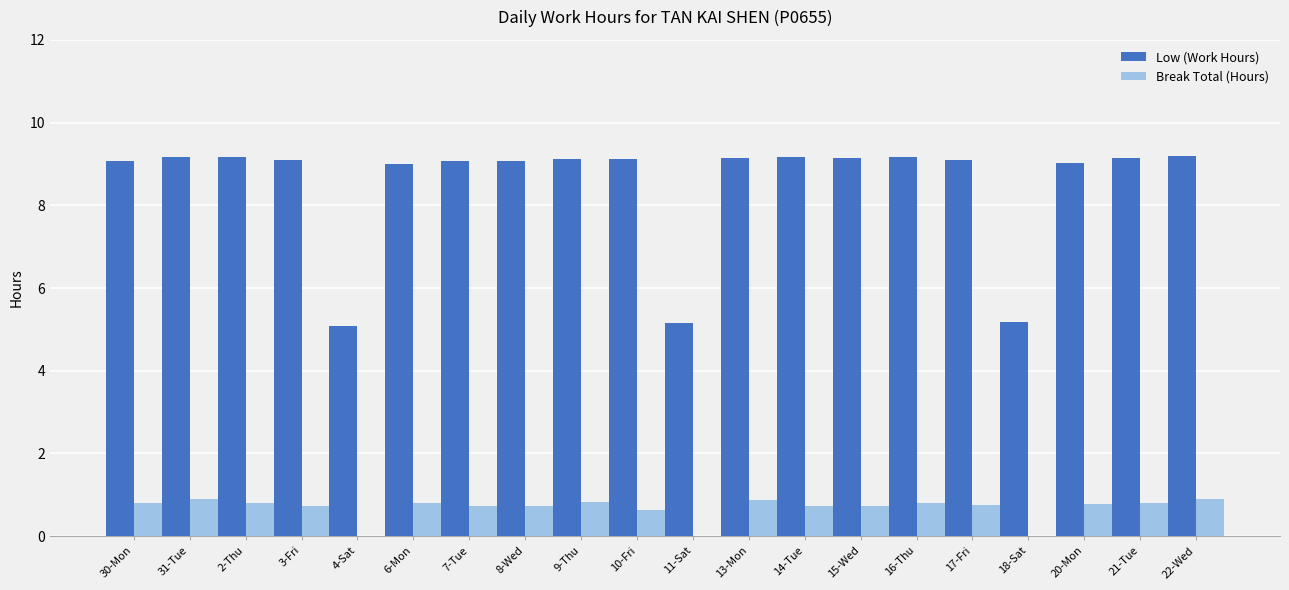

Is the value of Break Total (Hours) at 15-Wed greater than the value of Low (Work Hours) at 10-Fri?

No